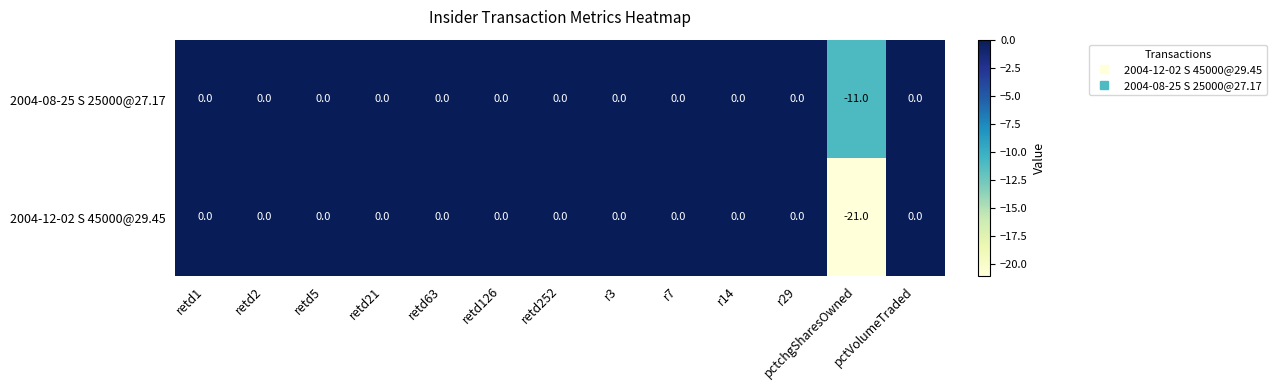

The value of 2004-12-02 S 45000@29.45 at pctVolumeTraded is 0. True or false?

True